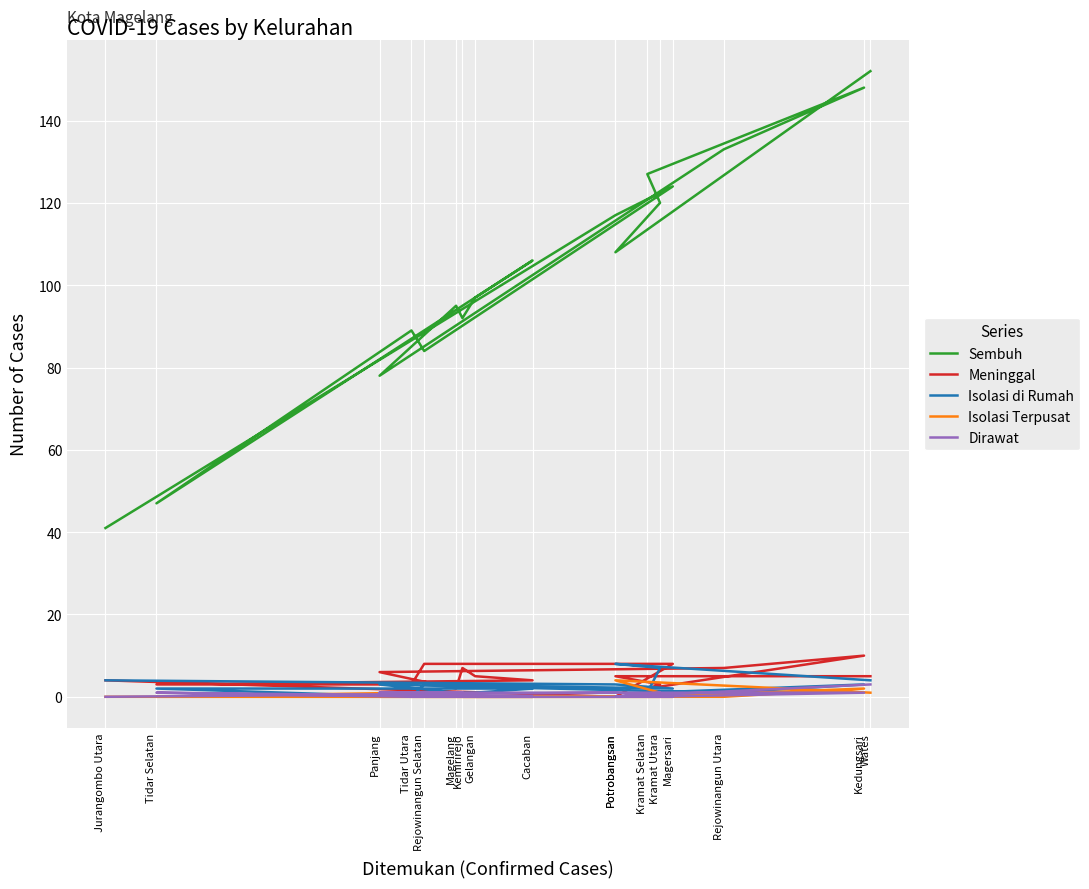

What is the difference between the Meninggal values at Tidar Utara and Magersari?

5